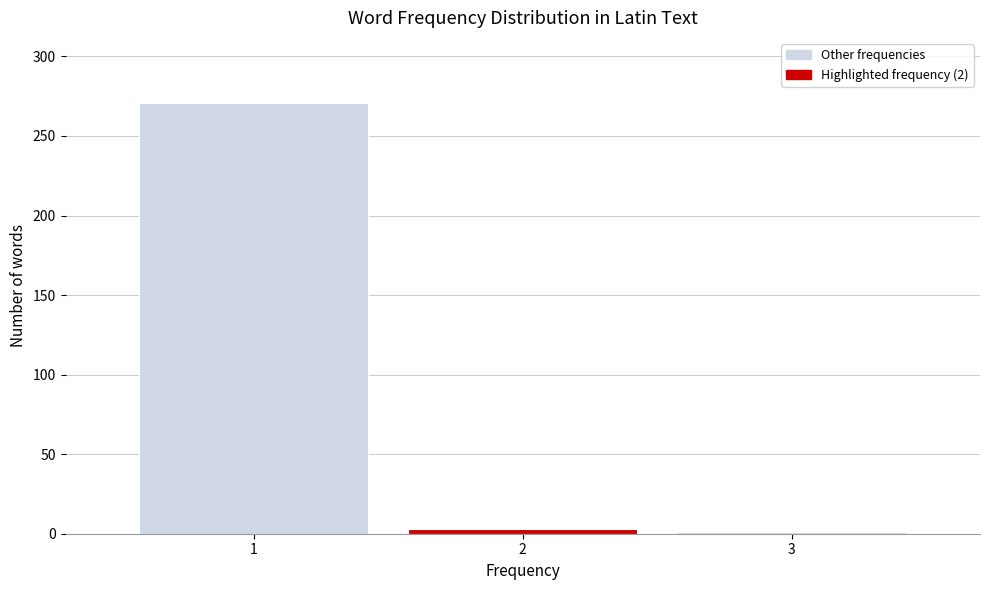

Reading left to right, transcribe all the data shown in this chart.

1=271	2=3	3=1